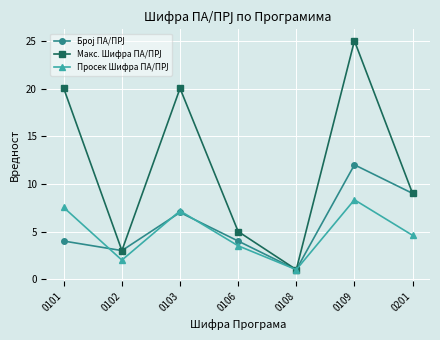

What is the total value across all series at 0102?

8.0